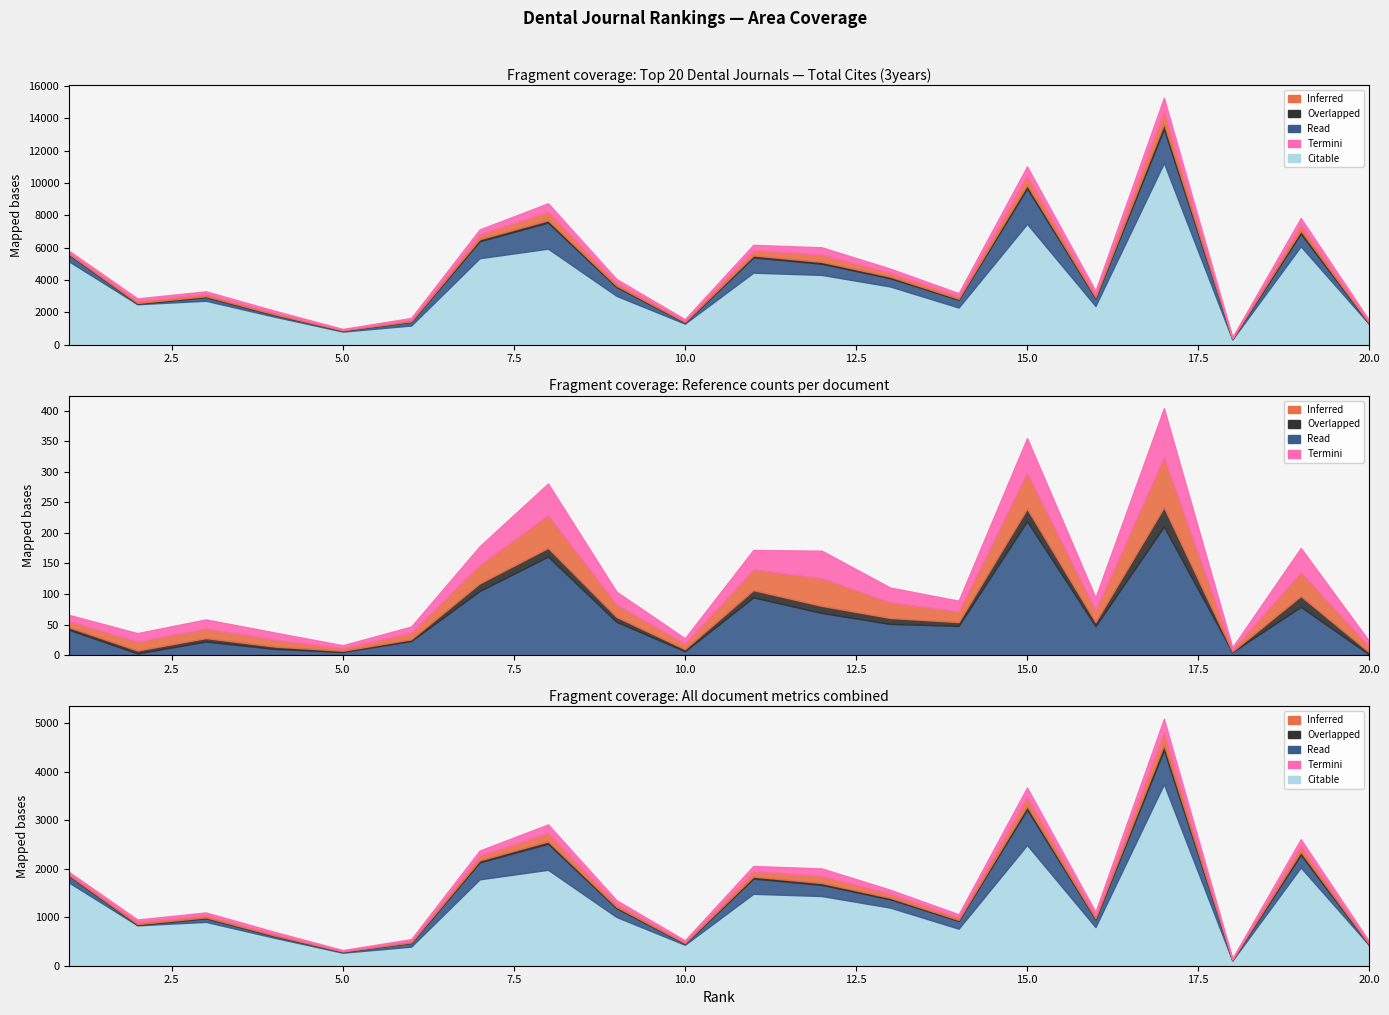

At which label does Overlapped reach its peak?

17